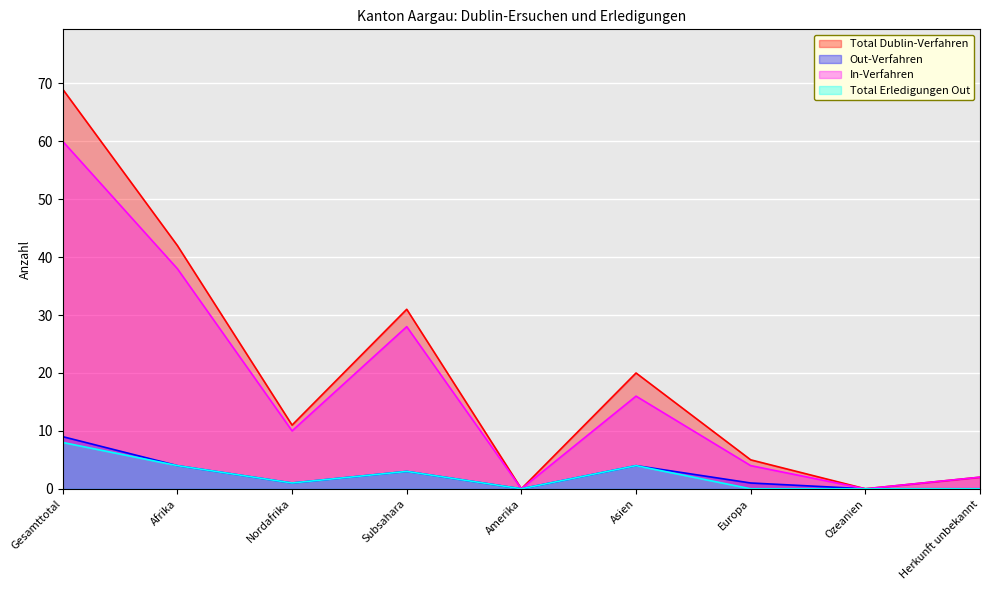

Reading right to left, list all the values displayed in this chart.

Total Dublin-Verfahren: 2	0	5	20	0	31	11	42	69
Out-Verfahren: 0	0	1	4	0	3	1	4	9
In-Verfahren: 2	0	4	16	0	28	10	38	60
Total Erledigungen Out: 0	0	0	4	0	3	1	4	8